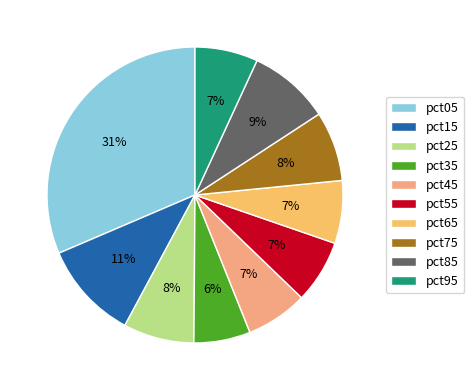

Does pct35 account for over 50% of the chart?

No